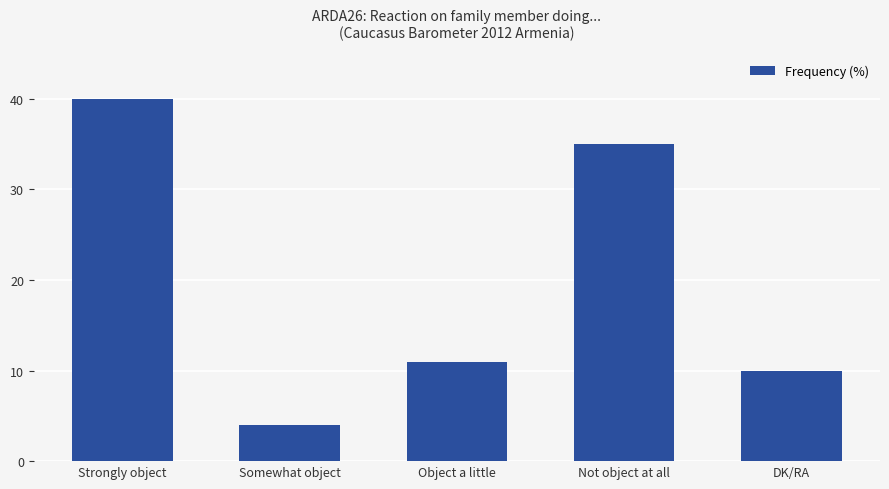

Rank the categories by value from highest to lowest.

Strongly object, Not object at all, Object a little, DK/RA, Somewhat object